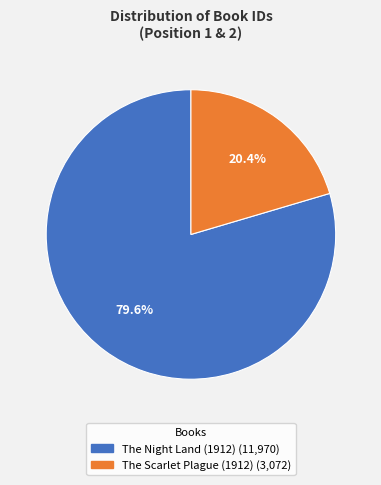

To the nearest percent, what is the average slice percentage?

50%